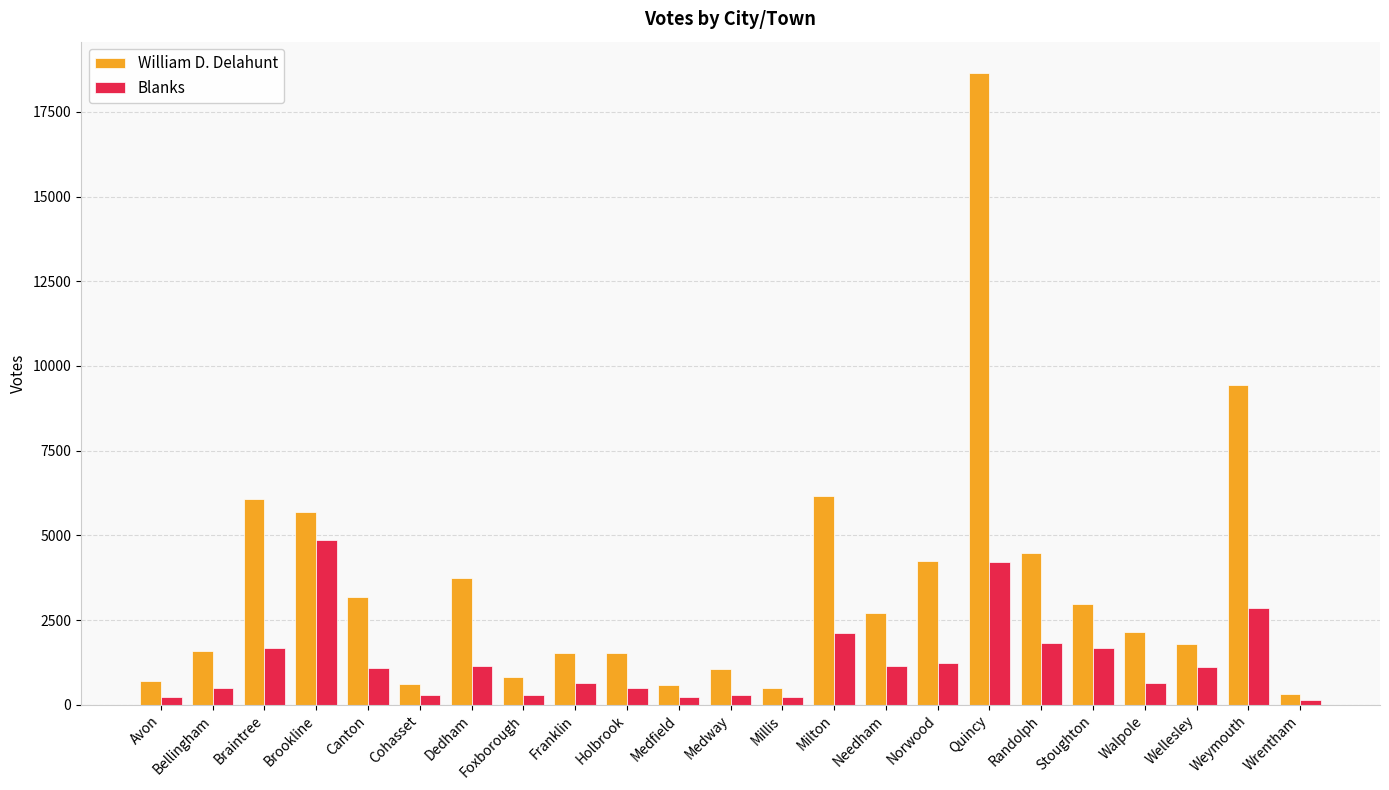

Which series has the largest range (max minus min)?

William D. Delahunt